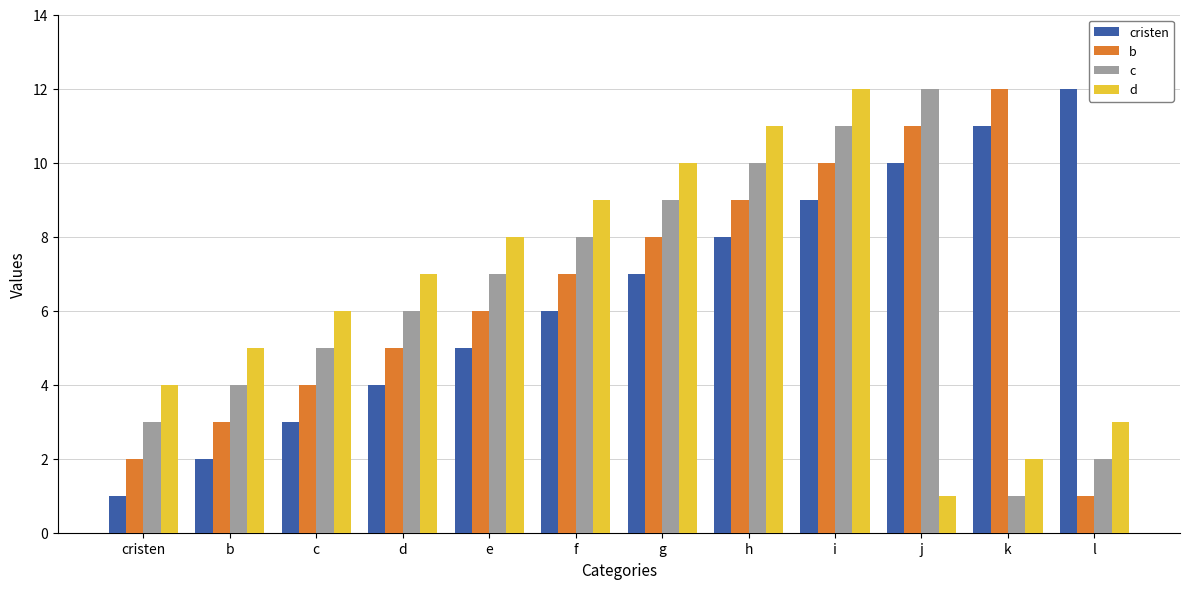

Does the chart contain stacked bars?

No